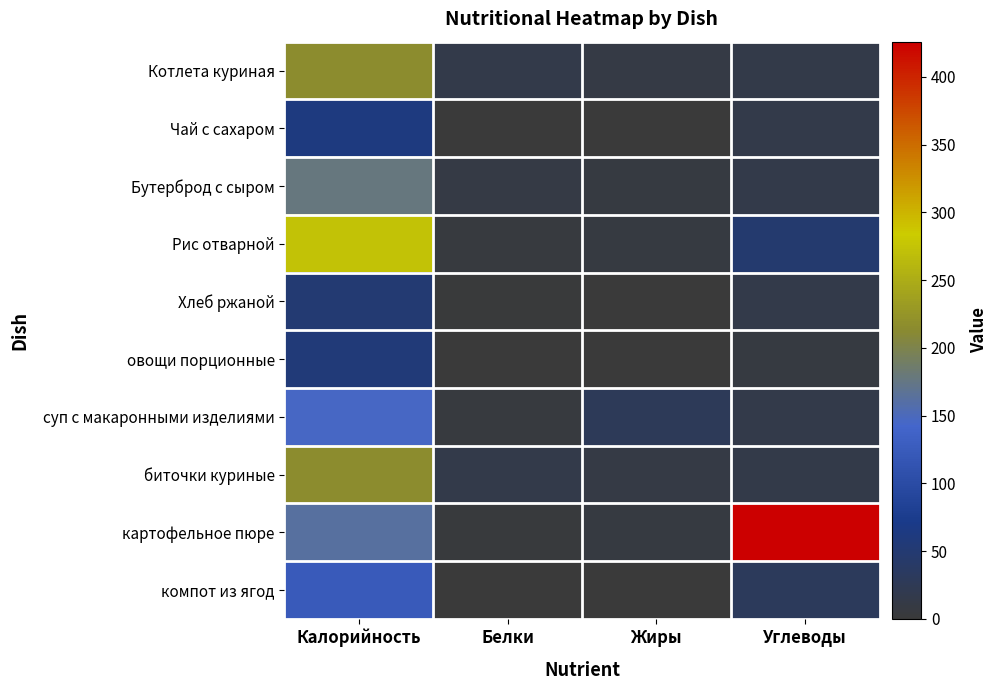

At which category is the sum across all series the highest?

Калорийность